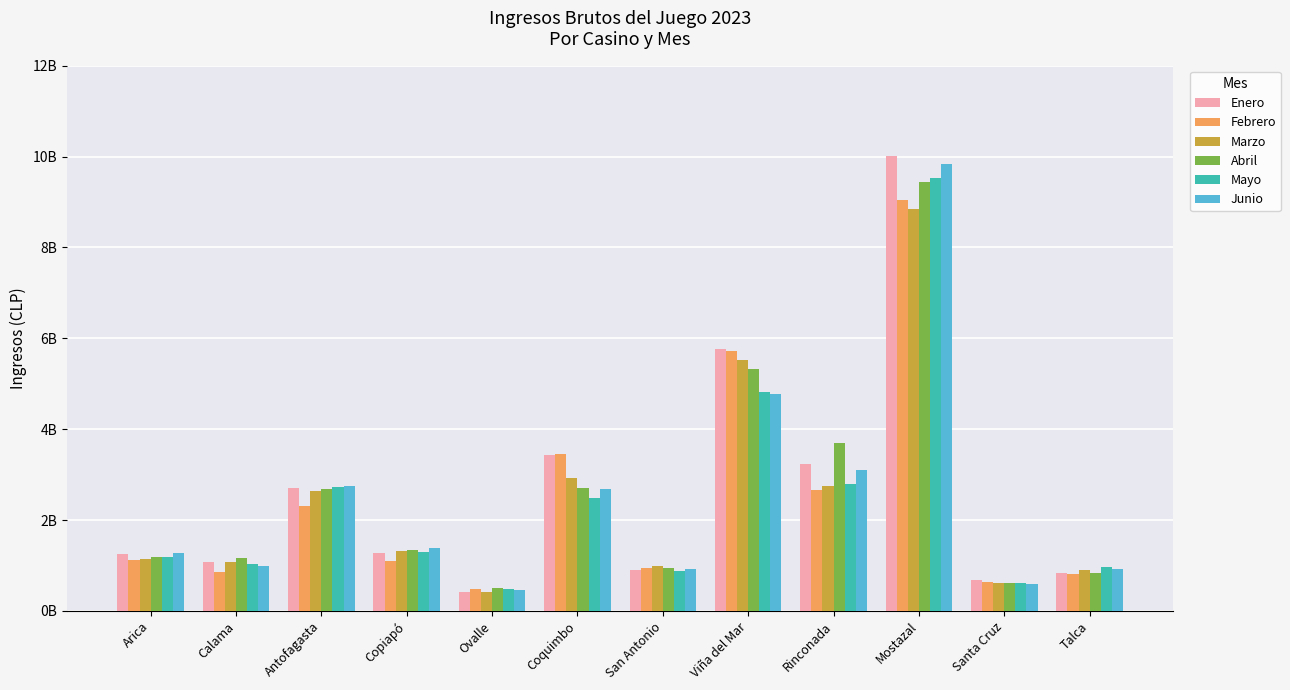

Reading left to right, what are all the values shown in this chart?

Enero: 1241771328	1065677715	2694185503	1274831553	410973158	3436955486	904407218	5773124465	3223898751	10006245166	689270743	838603241
Febrero: 1117305823	849964958	2300098223	1089974883	471141901	3452129639	940334174	5723735833	2661526326	9050853391	626182052	819512589
Marzo: 1148169115	1073972890	2636942565	1313773817	425667159	2930967474	996892547	5523102828	2758708112	8854537579	618757997	897714412
Abril: 1182101274	1157694262	2689100434	1345280610	495568638	2698621967	933264769	5330945936	3702948413	9439164258	614290016	831837524
Mayo: 1193654109	1026586840	2726657549	1302036916	479750317	2492133194	886862842	4814535293	2797507794	9525814867	620828392	956176647
Junio: 1267396469	984826385	2749390911	1383888016	454456145	2685966733	920984421	4768969070	3089695516	9831710100	583848469	930428402